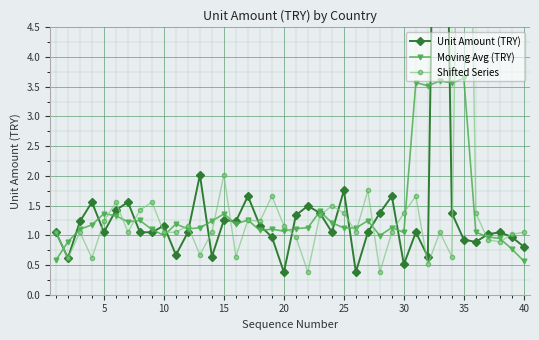

Is this an area chart (filled region under the line)?

No